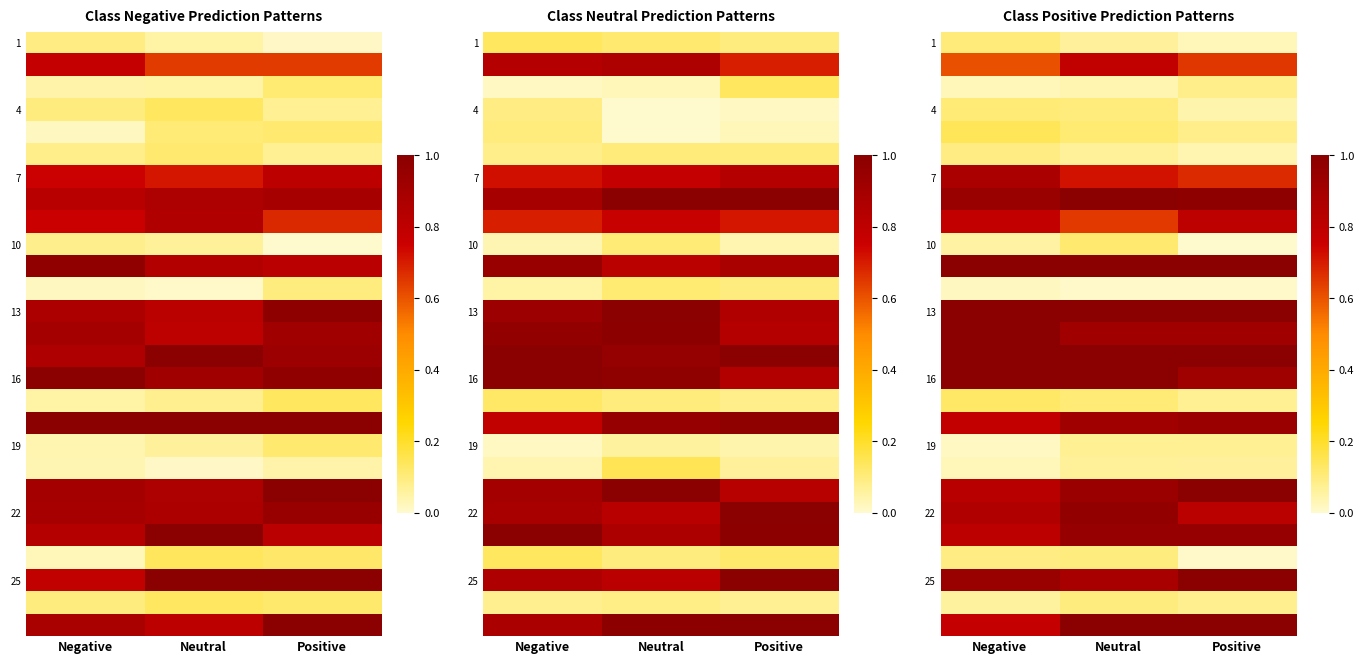

What is the sum of the 10 values at Negative and Positive?

0.1